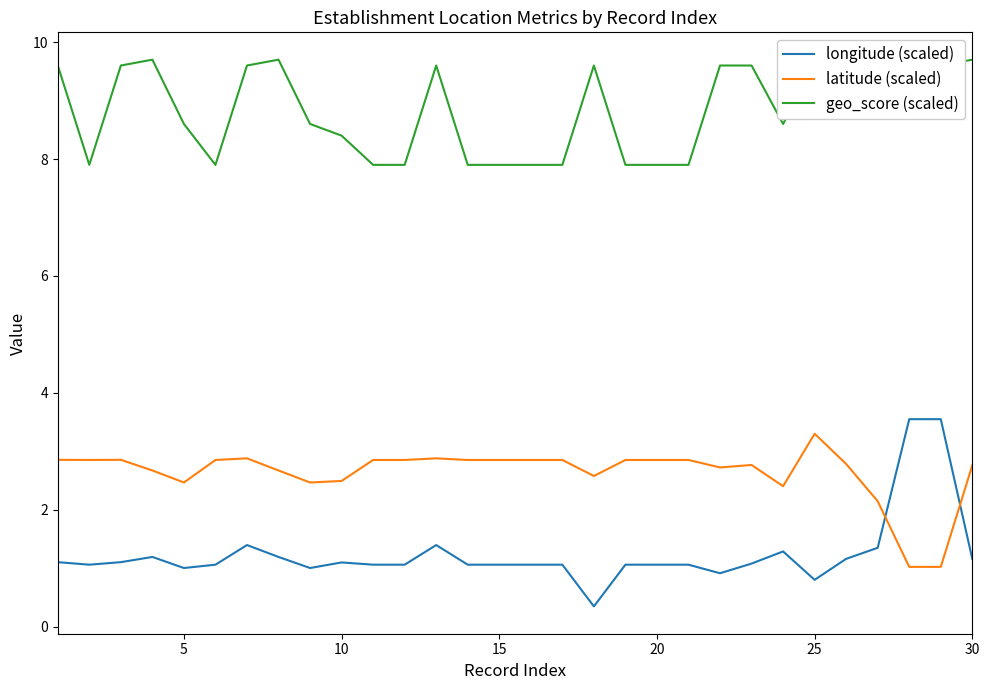

Does the chart have visible grid lines?

No